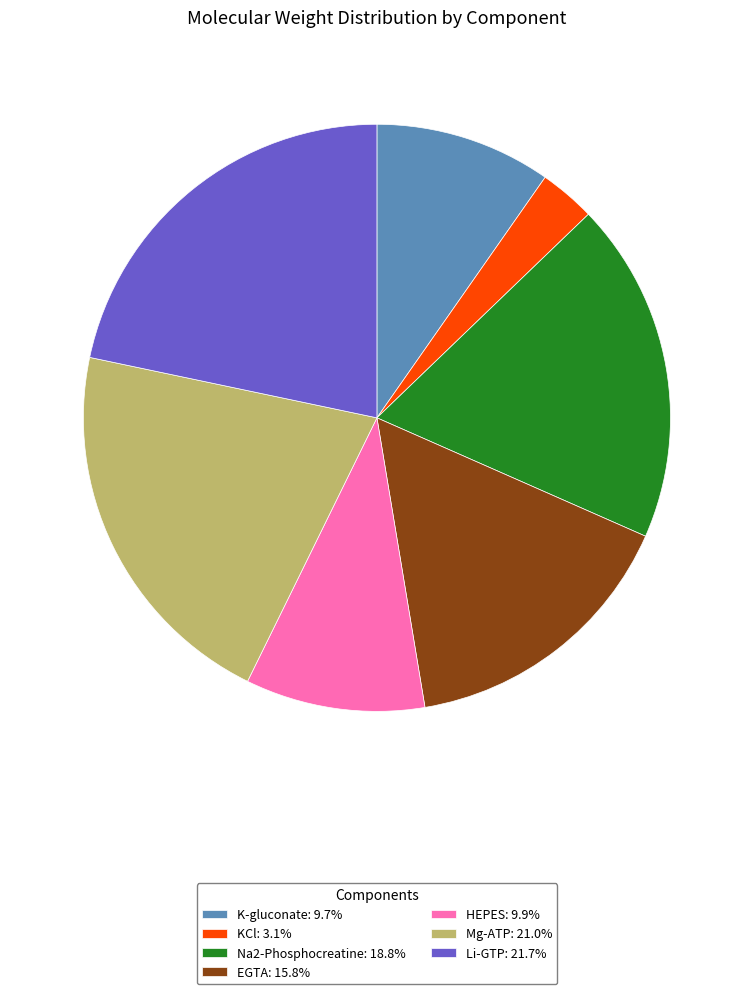

Is the sum of Li-GTP: 21.7% and EGTA: 15.8% greater than half?

No